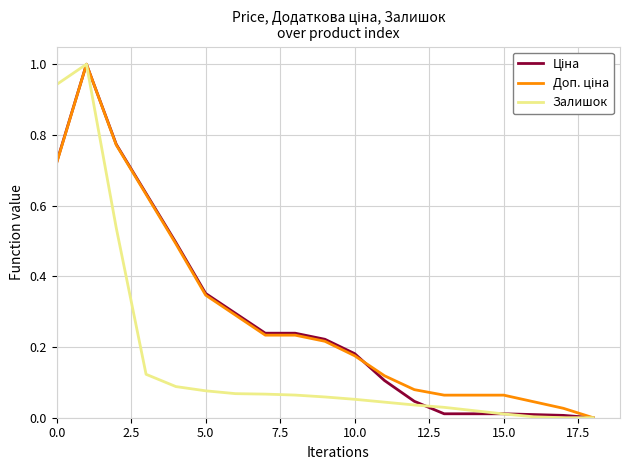

What is the greatest value displayed?

1.0